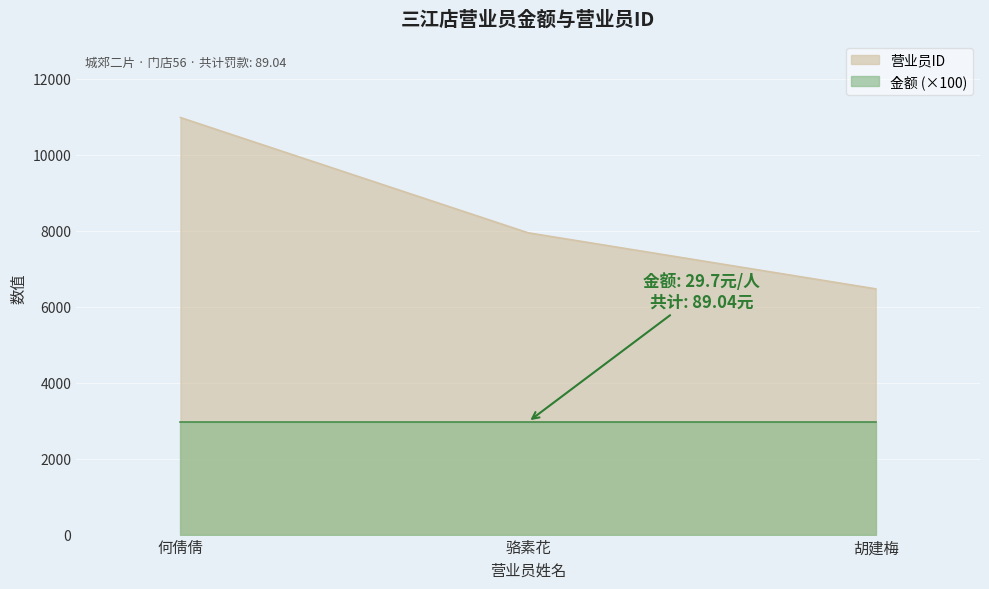

Count the number of values greater than 7948.

1